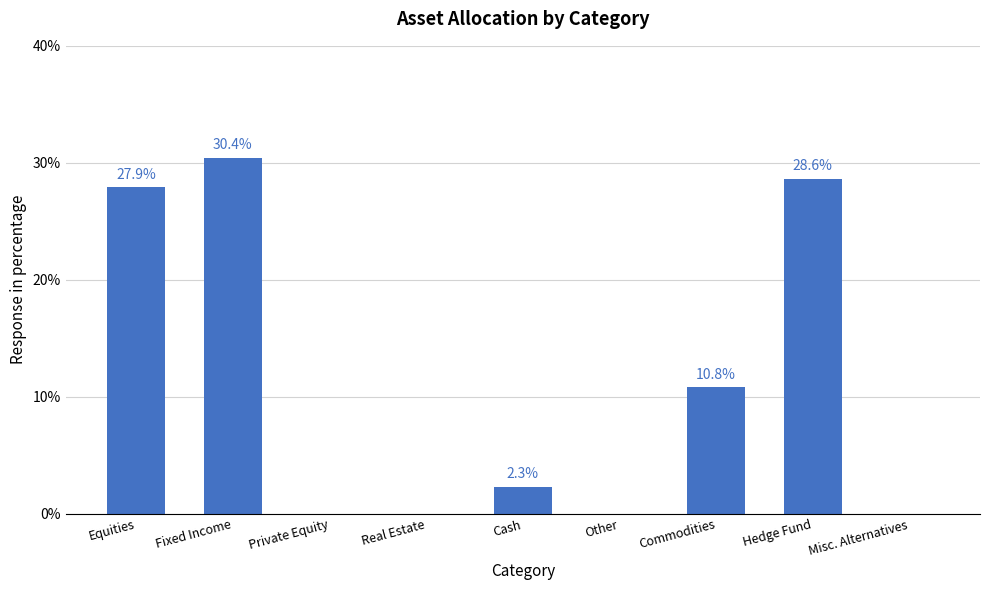

True or false: the data shows 10.8 at Commodities.

True